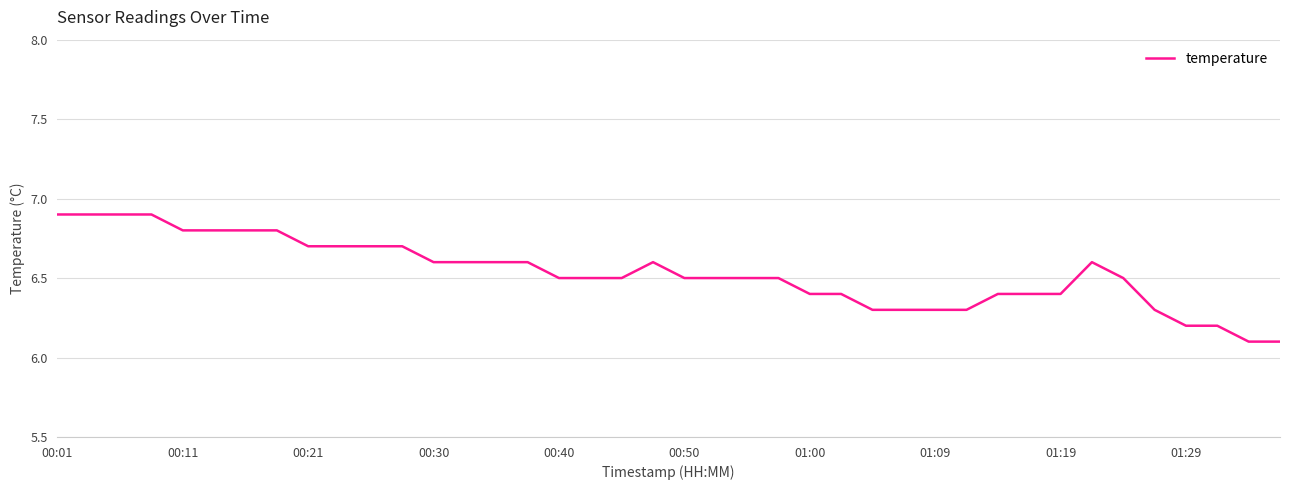

What is the smallest value displayed?

6.1